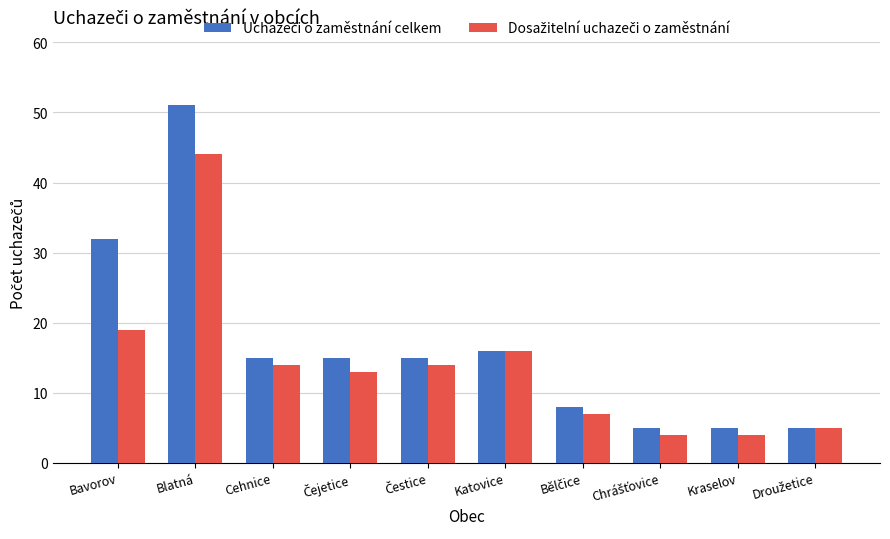

At which category does the chart reach its peak across all series?

Blatná